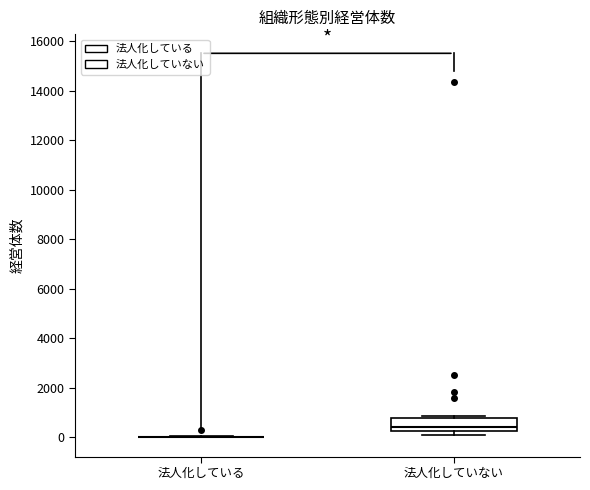

Reading left to right, transcribe this box plot: for each box, give where its median line is, the range the box spans, and where its two whiskers end, as read against the y-axis. The values are not printed on the chart, so give them approximately, as read against the axis.

法人化している: box collapsed to a line at 0, whiskers 0 to 0
法人化していない: median 400, box 200 to 800, whiskers 0 to 800 (just above the box's upper edge)